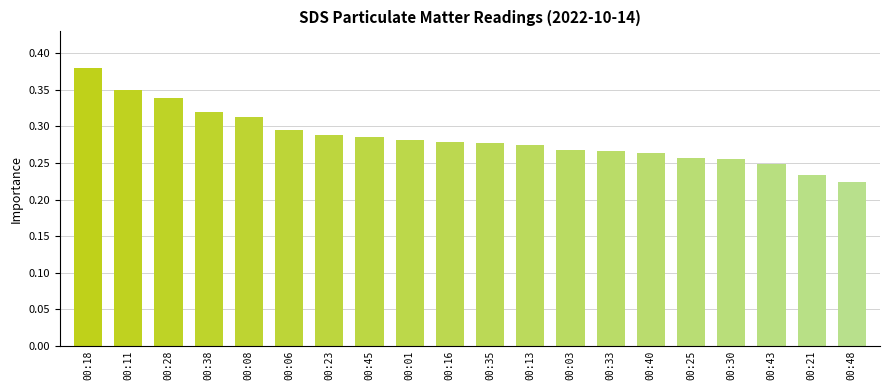

How many data points does each series have?

20